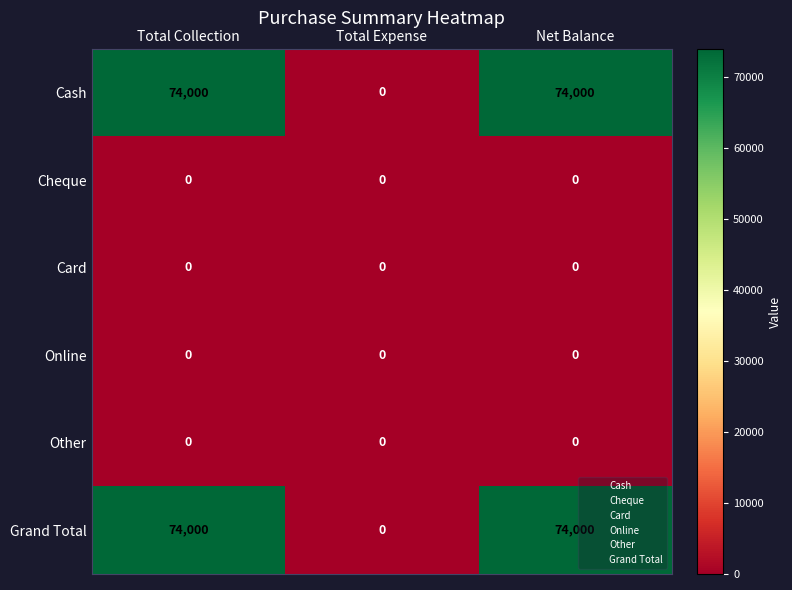

Reading left to right, transcribe all the data shown in this chart.

Cash: 74000	0	74000
Cheque: 0	0	0
Card: 0	0	0
Online: 0	0	0
Other: 0	0	0
Grand Total: 74000	0	74000